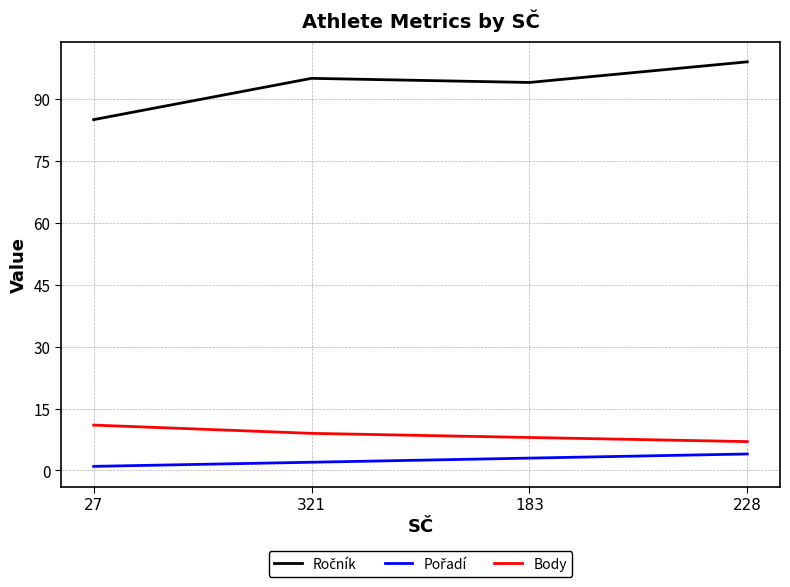

What is the highest value of the Body series?

11